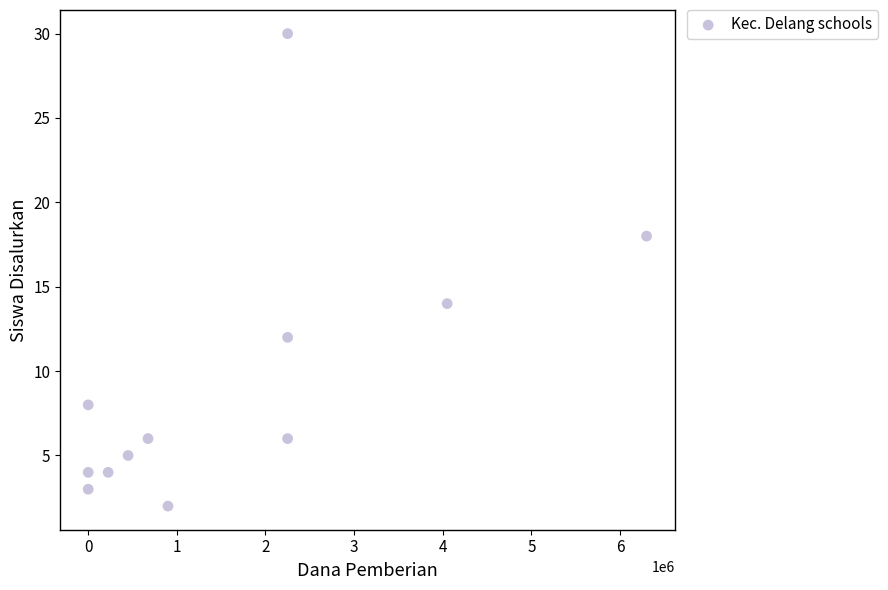

What is the range of X values (max minus min)?

6300000